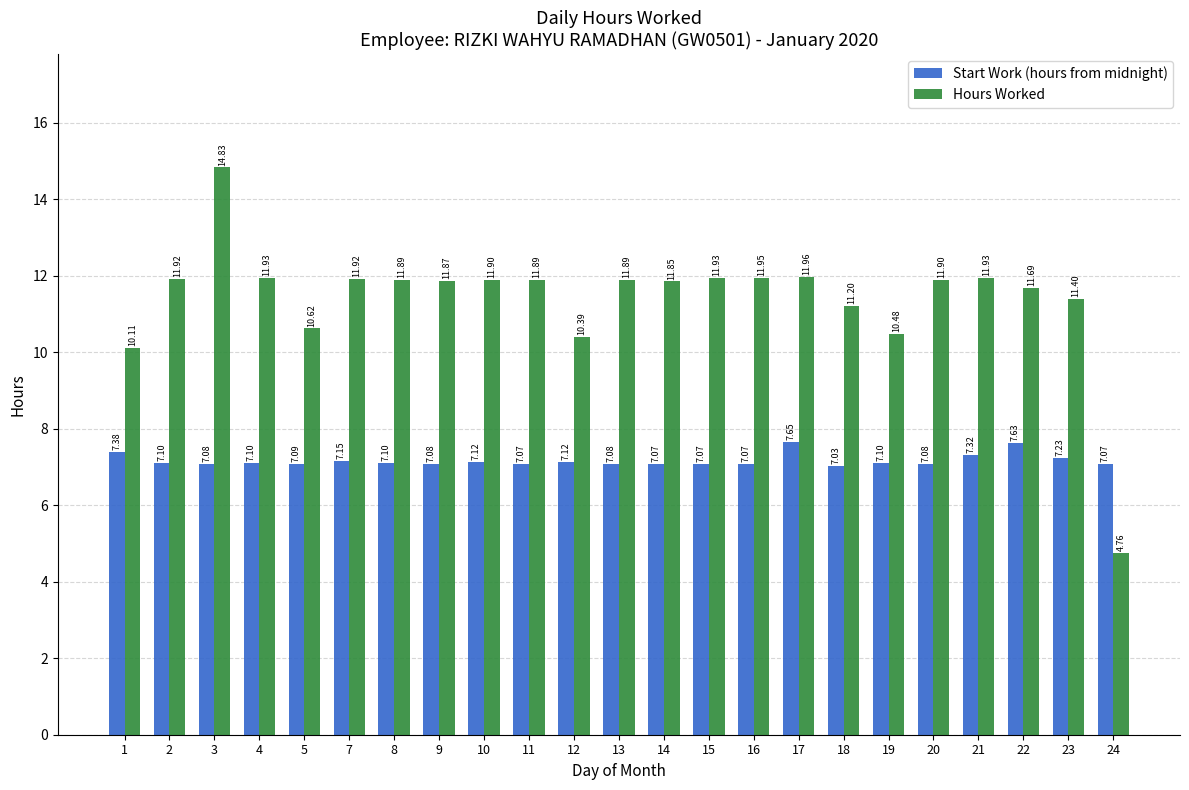

At how many categories does at least one series exceed 7?

23